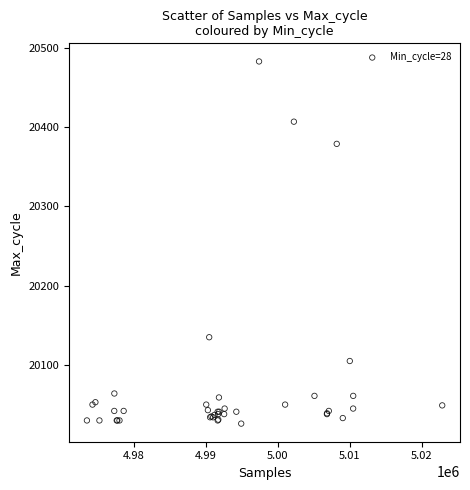

What Y value in the scatter plot is closest to 20254?

20135